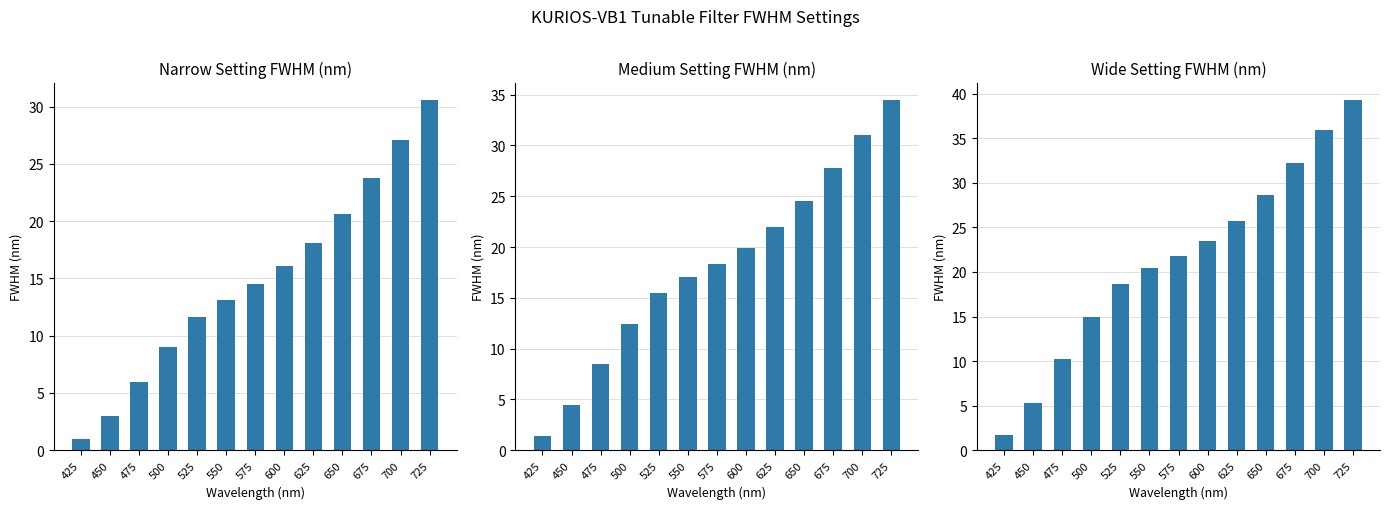

What is the value of the Wide Setting FWHM (nm) bar at the 7th from the left?

21.8